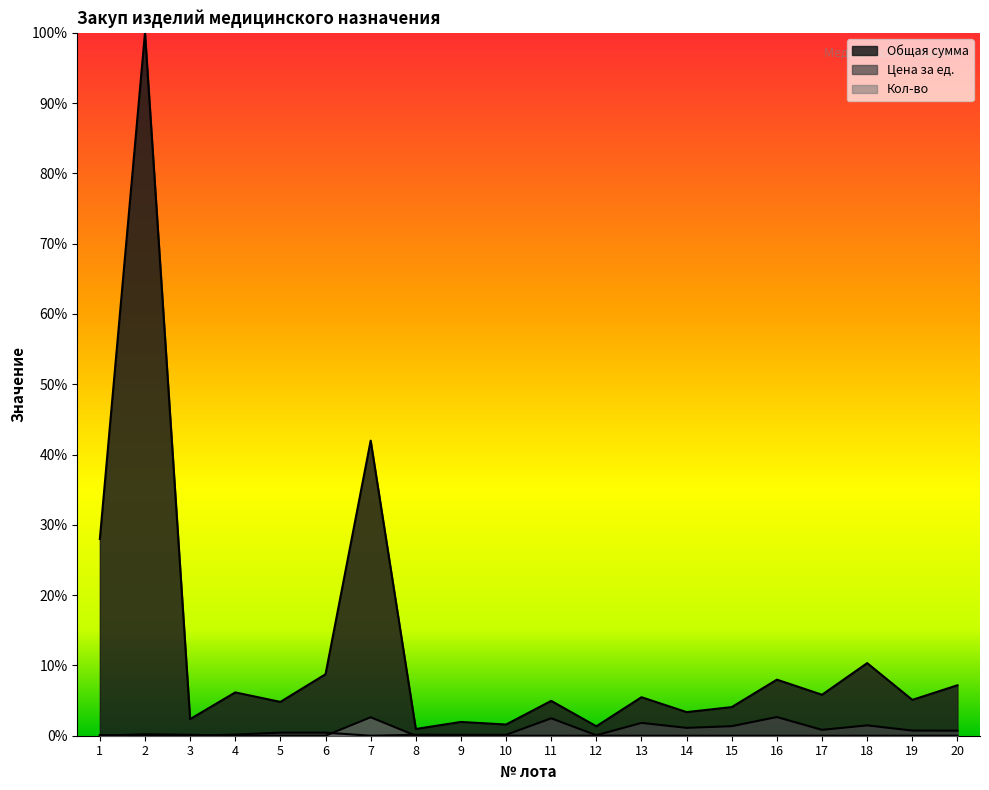

How many interior local peaks does the Кол-во series have?

4